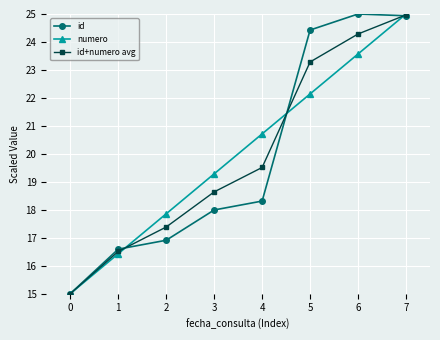

Between 1 and 5, which series saw the biggest shift?

id